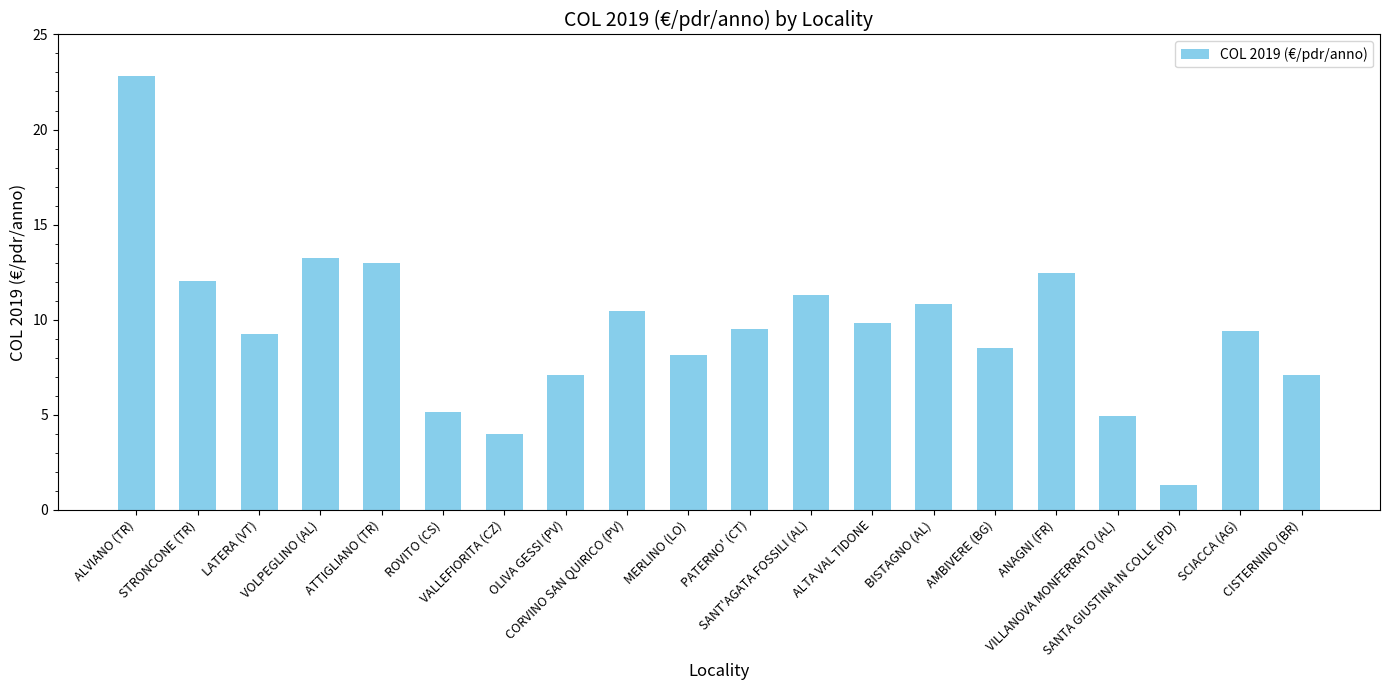

What is the smallest value displayed?

1.3